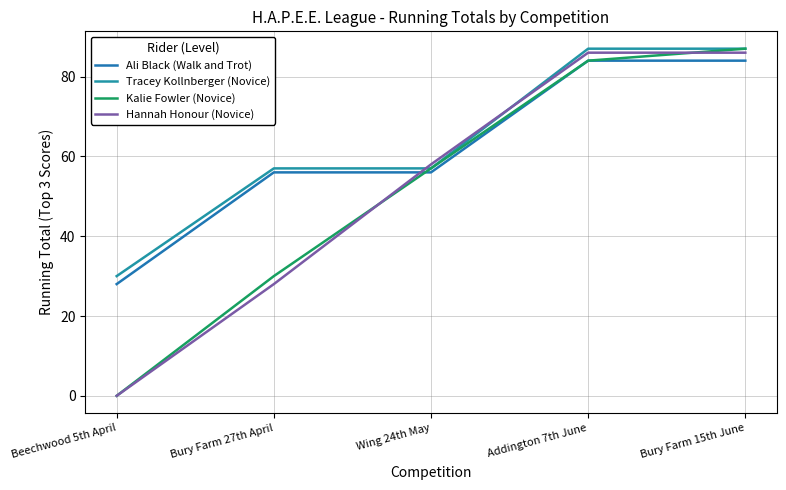

Reading left to right, list all the values displayed in this chart.

Ali Black (Walk and Trot): Beechwood 5th April=28	Bury Farm 27th April=56	Wing 24th May=56	Addington 7th June=84	Bury Farm 15th June=84
Tracey Kollnberger (Novice): Beechwood 5th April=30	Bury Farm 27th April=57	Wing 24th May=57	Addington 7th June=87	Bury Farm 15th June=87
Kalie Fowler (Novice): Beechwood 5th April=0	Bury Farm 27th April=30	Wing 24th May=57	Addington 7th June=84	Bury Farm 15th June=87
Hannah Honour (Novice): Beechwood 5th April=0	Bury Farm 27th April=28	Wing 24th May=58	Addington 7th June=86	Bury Farm 15th June=86